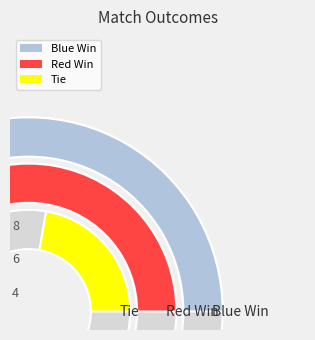

Which has a higher value, Blue Win or Tie?

Blue Win